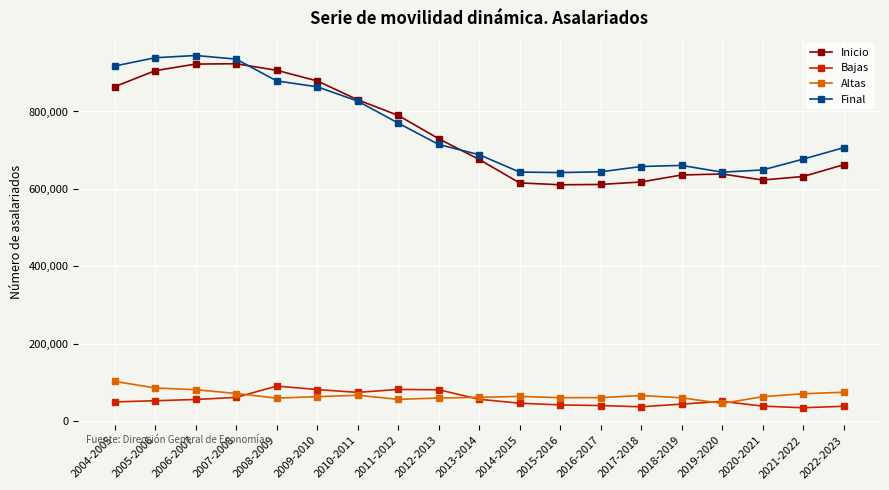

True or false: Final has more than 1 interior local peaks.

True